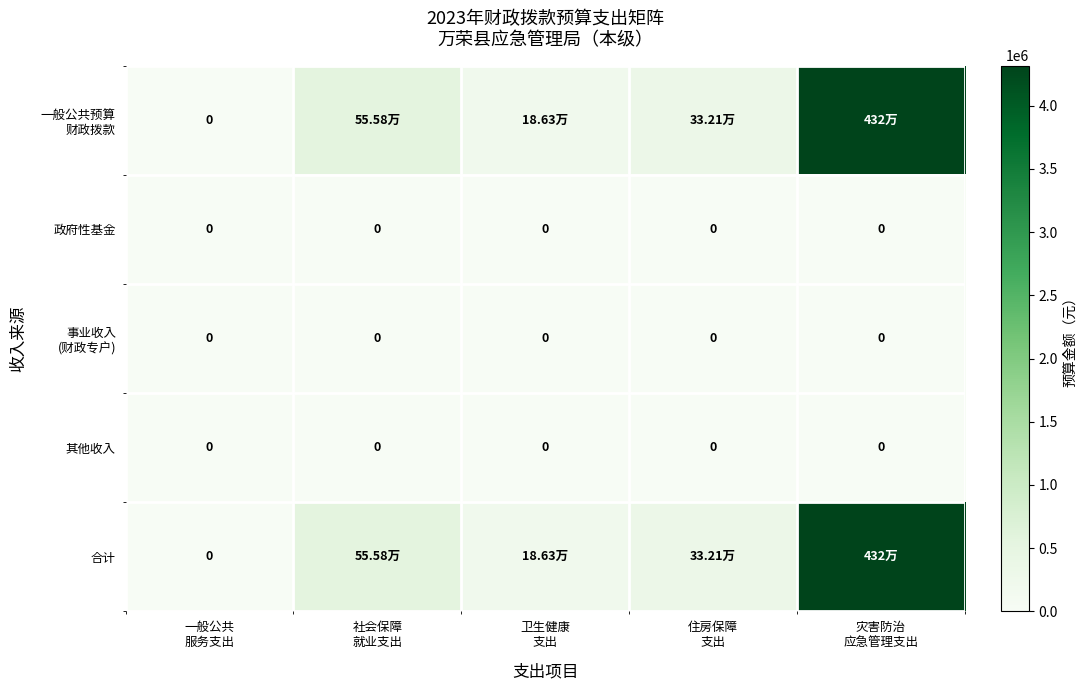

How many distinct data groups are displayed?

5